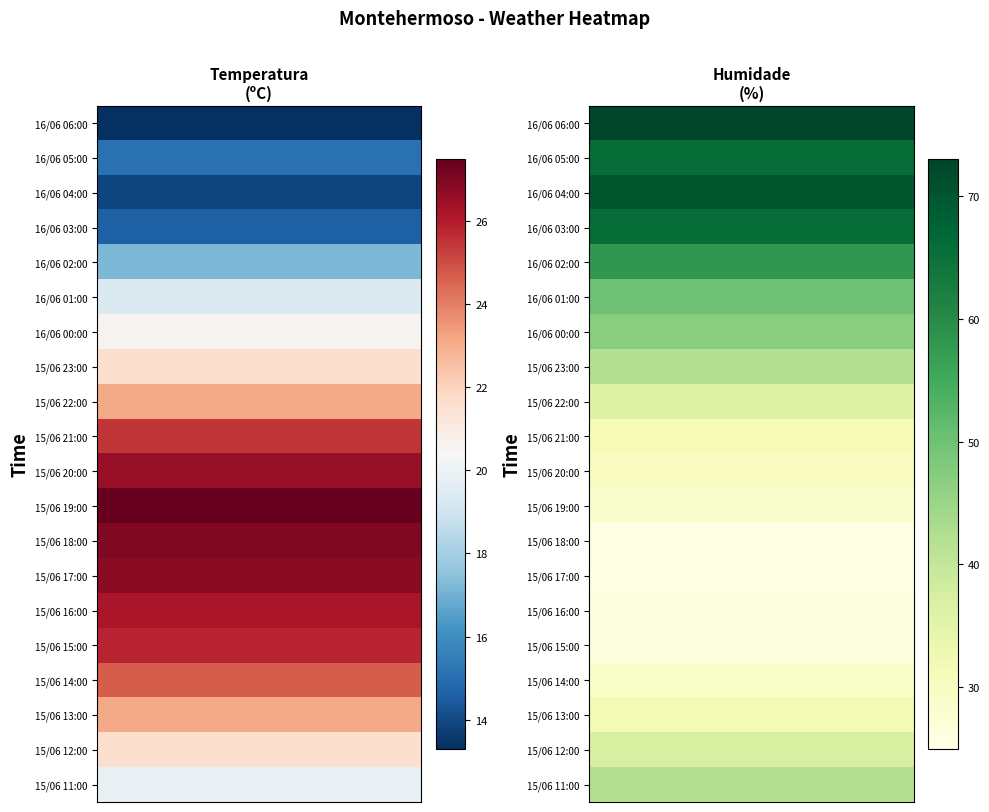

True or false: Humidade (%) has a value of 70.0 at 16/06 04:00.

True